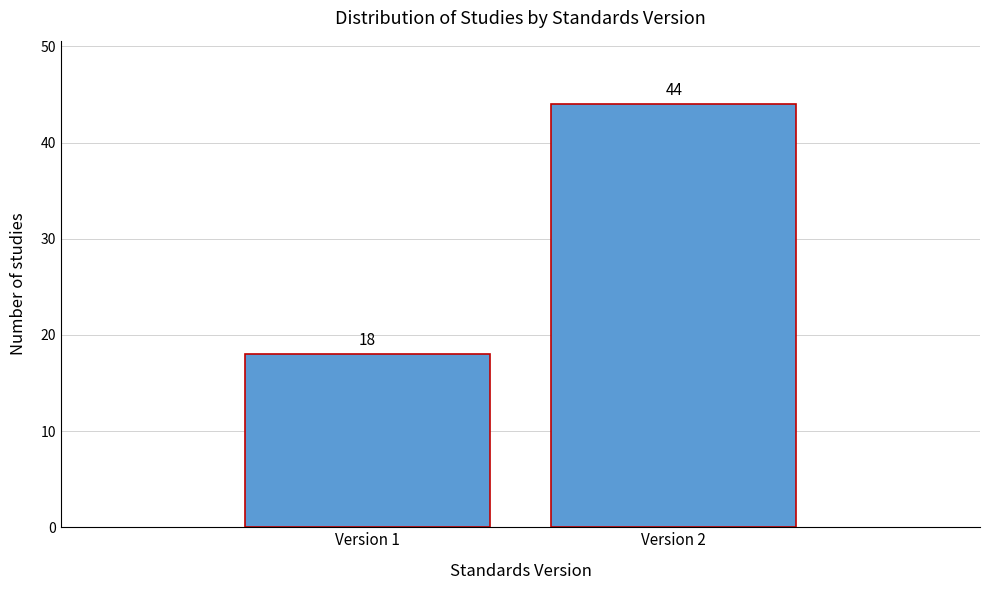

Reading right to left, what are all the values shown in this chart?

Version 2=44	Version 1=18